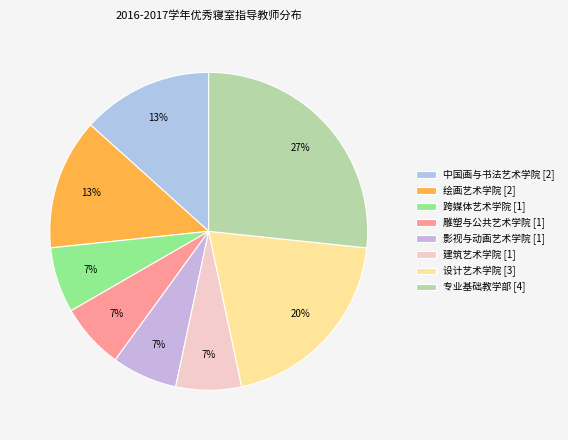

Which slice is the largest?

专业基础教学部